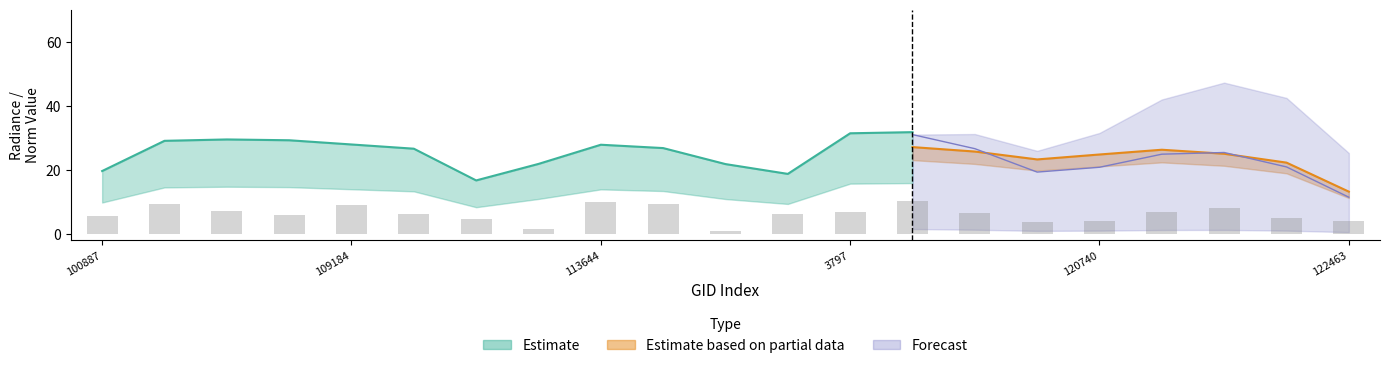

True or false: rade9_aggzone_norm has a value of 27.6 at 121249.

True